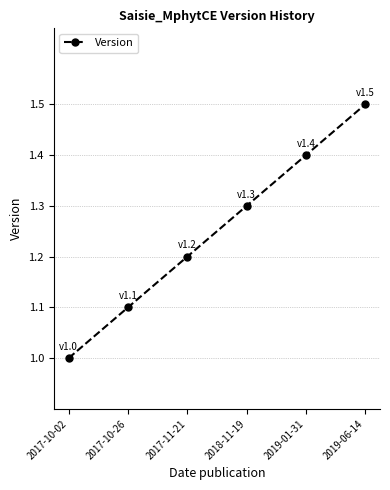

What is the approximate value at 2019-01-31?

1.4